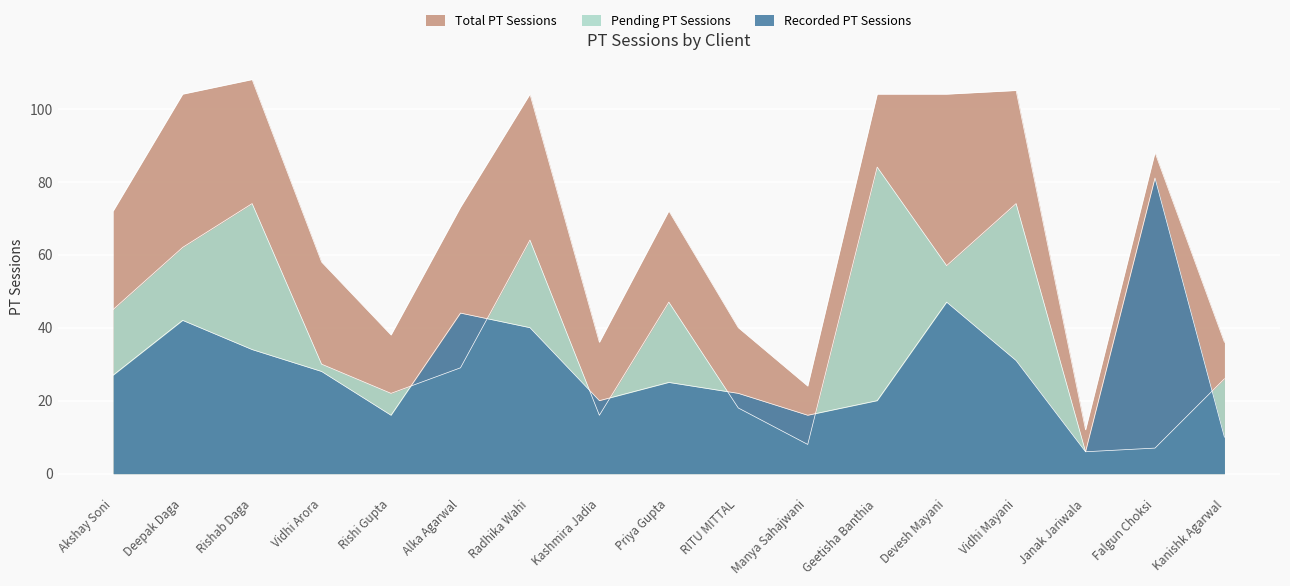

How many intersections are there between Recorded PT Sessions and Pending PT Sessions?

7